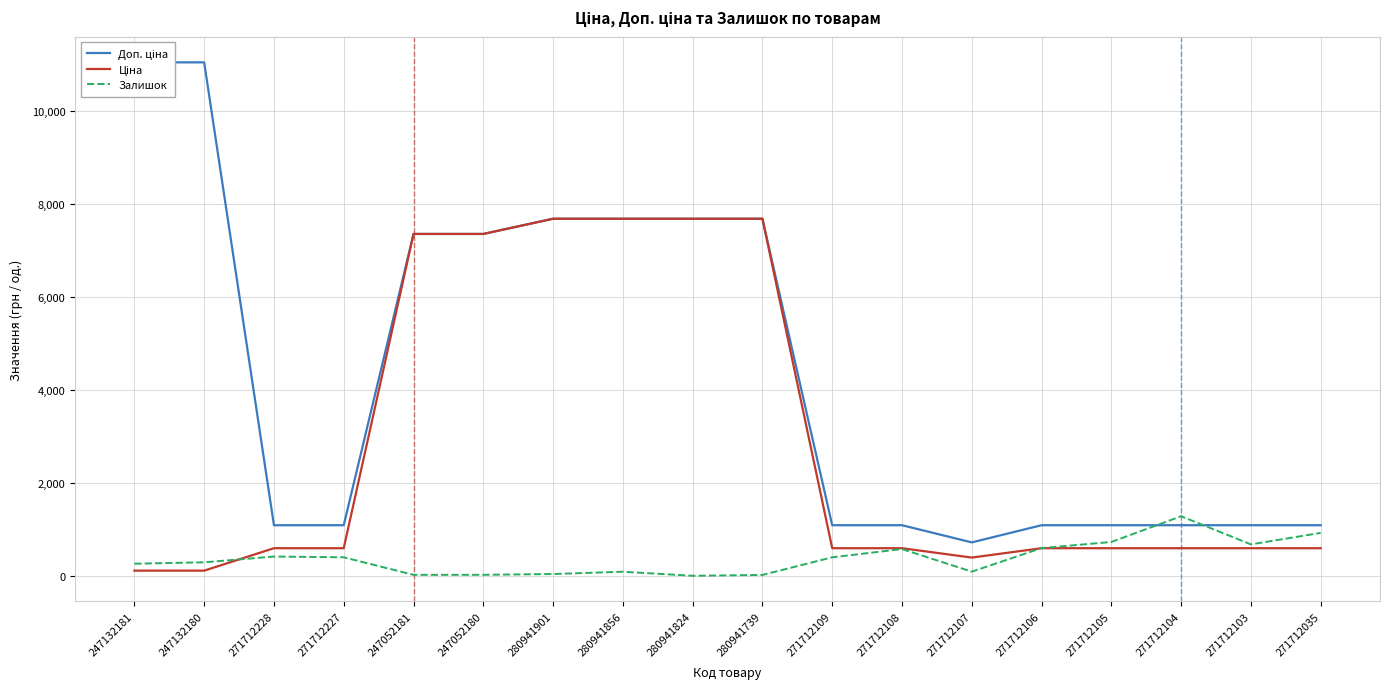

Between which two adjacent categories do Залишок and Ціна first intersect?

247132180 and 271712228